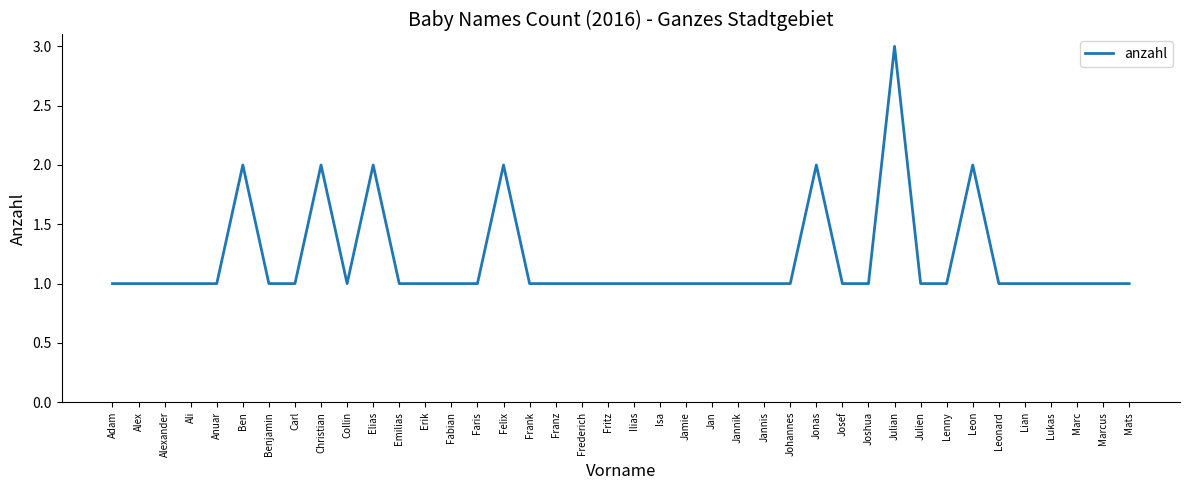

Reading left to right, extract all data points from this chart.

1	1	1	1	1	2	1	1	2	1	2	1	1	1	1	2	1	1	1	1	1	1	1	1	1	1	1	2	1	1	3	1	1	2	1	1	1	1	1	1